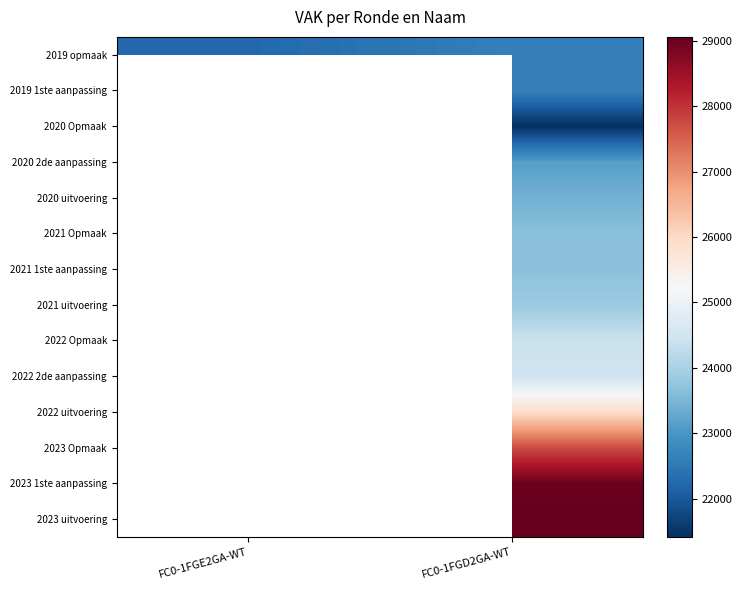

The 2020 uitvoering series shows 23410.0 at FC0-1FGD2GA-WT. True or false?

True